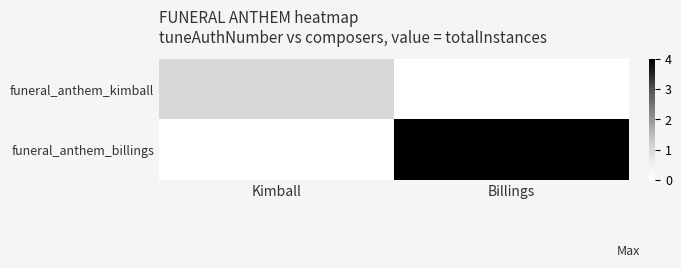

At which category is the sum across all series the highest?

Billings